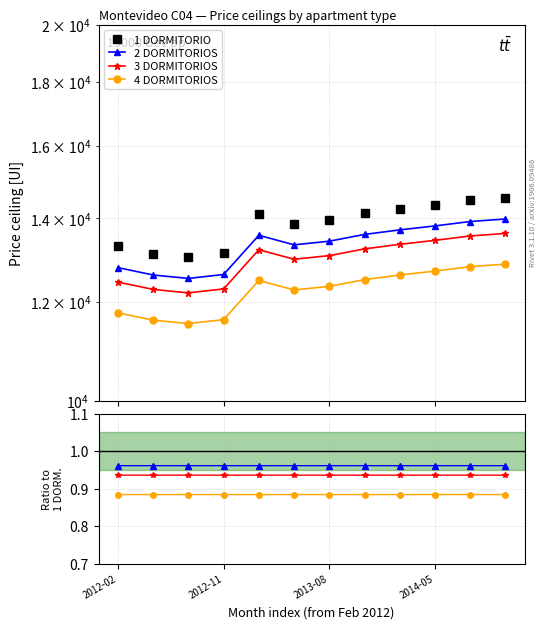

True or false: 2 DORMITORIOS and 4 DORMITORIOS intersect in this chart.

False